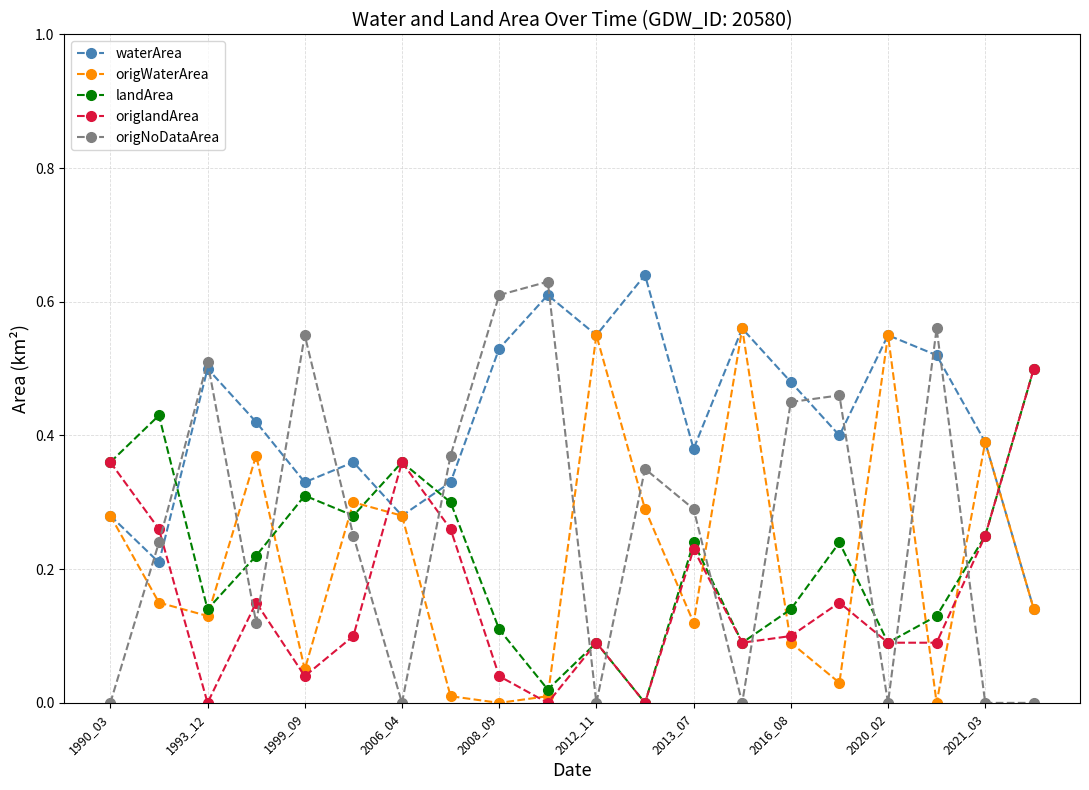

What is the sum of all origWaterArea values?

4.3